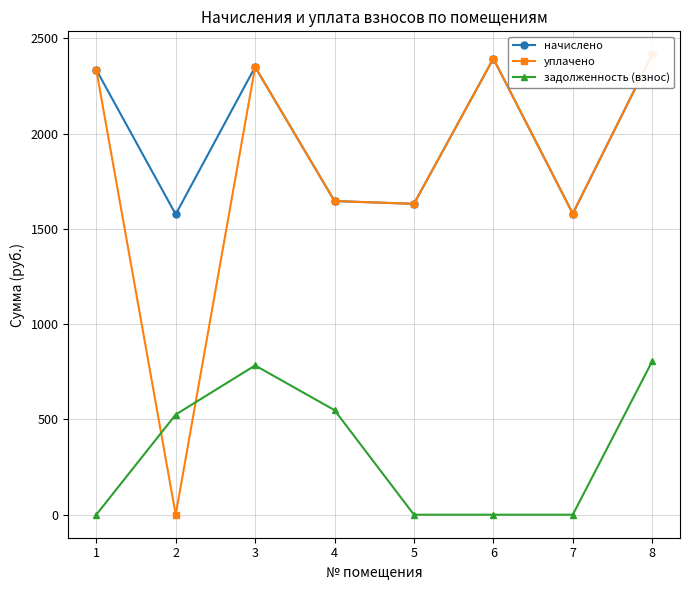

How many distinct data groups are displayed?

3